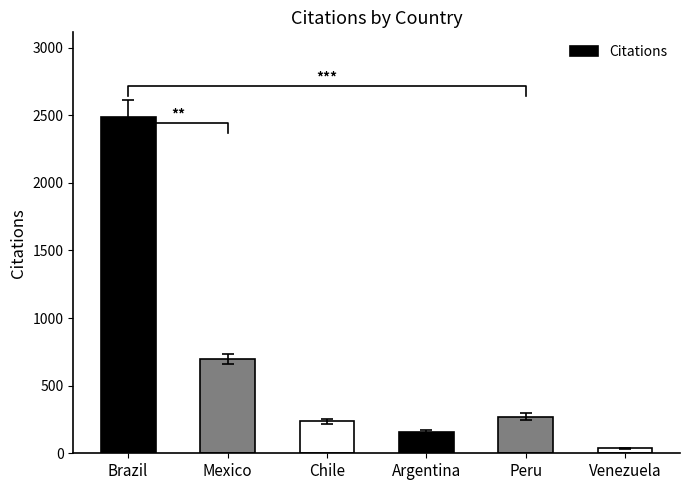

At which label does the data first exceed 272?

Brazil